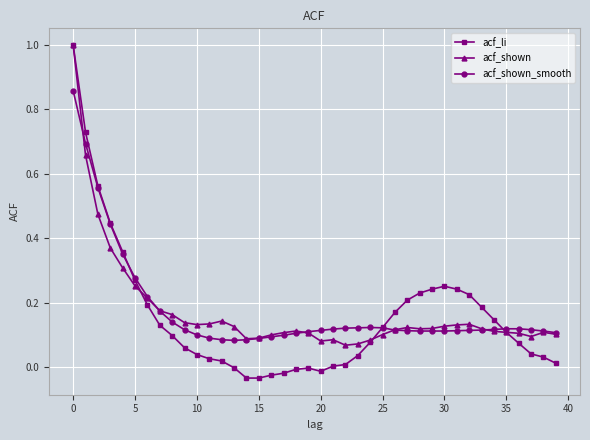

Which series has the widest spread of values?

acf_li